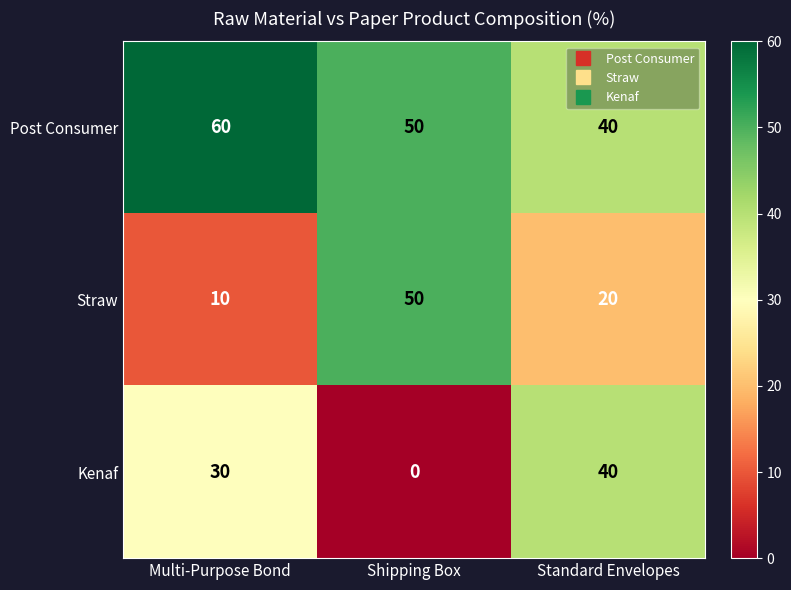

What is the difference between the maximum and minimum values in the Straw series?

40